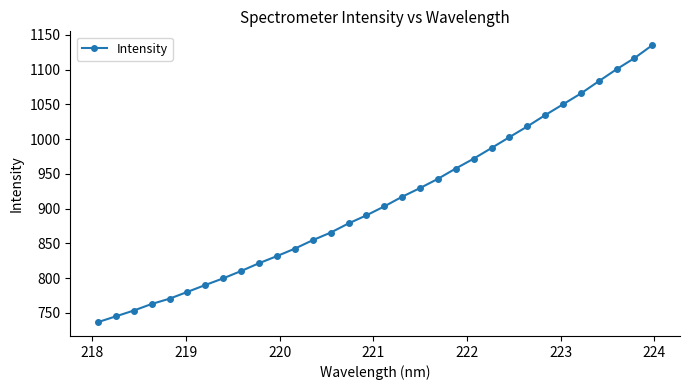

True or false: the data has more than 0 interior local peaks.

False